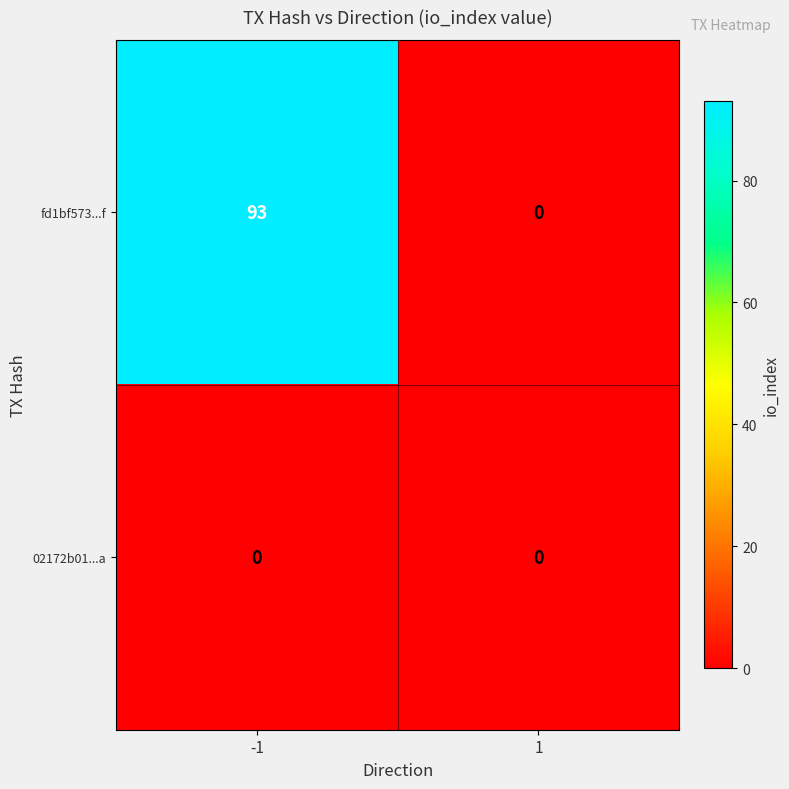

Rank the series at -1 from highest to lowest value.

fd1bf573...f, 02172b01...a